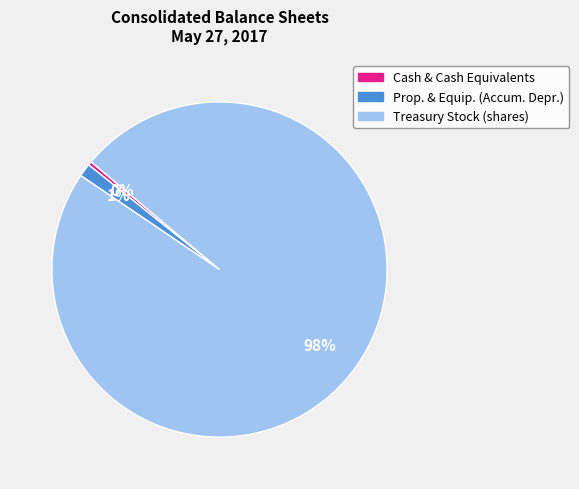

To the nearest percent, what is the average slice percentage?

33%